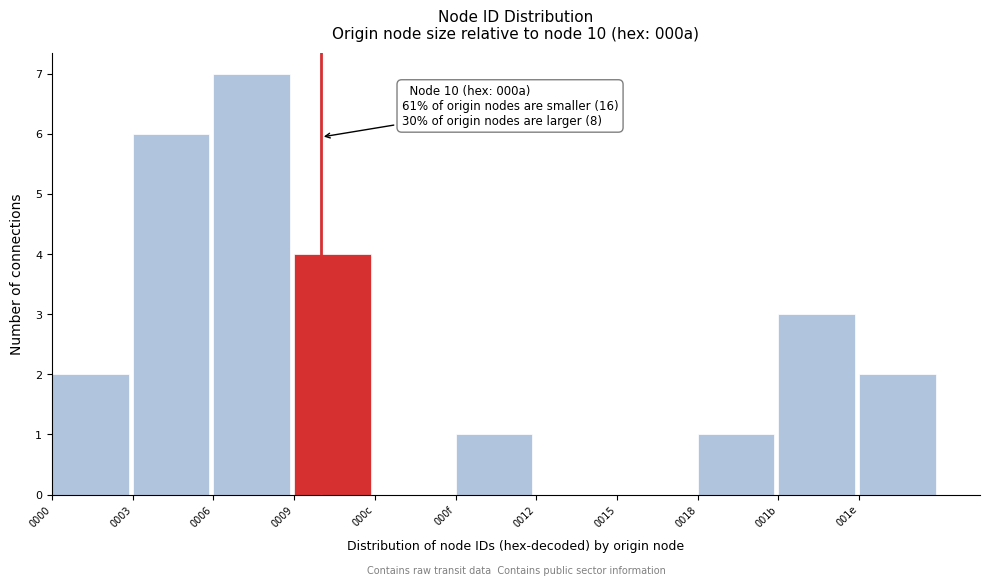

Reading right to left, list all the values displayed in this chart.

001e=2	001b=3	0018=1	0015=0	0012=0	000f=1	000c=0	0009=4	0006=7	0003=6	0000=2